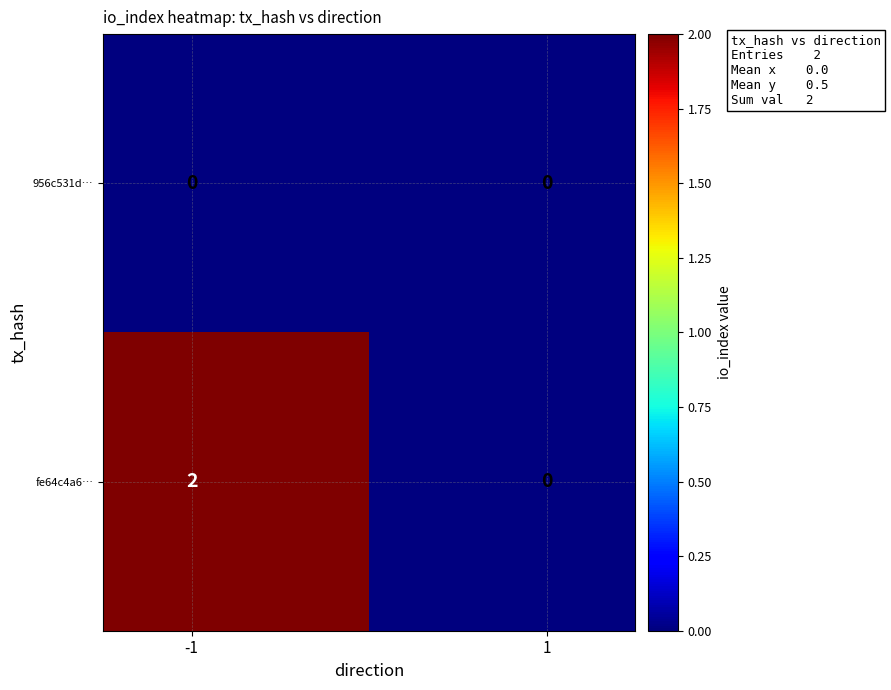

Reading right to left, list all the values displayed in this chart.

956c531d…: 0	0
fe64c4a6…: 0	2